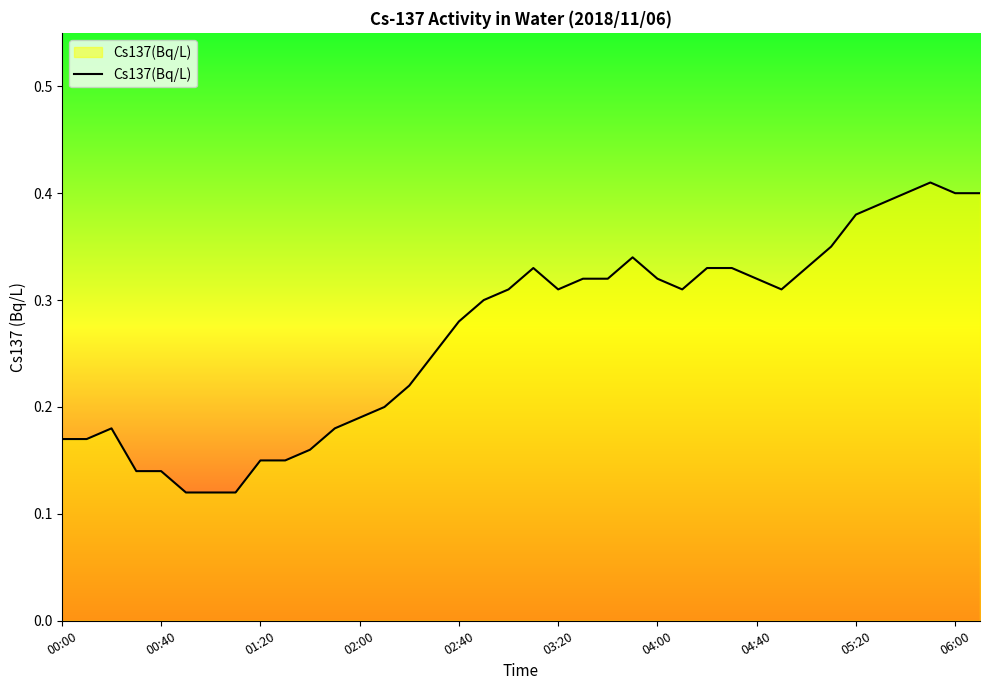

How many lines are shown in the chart?

1